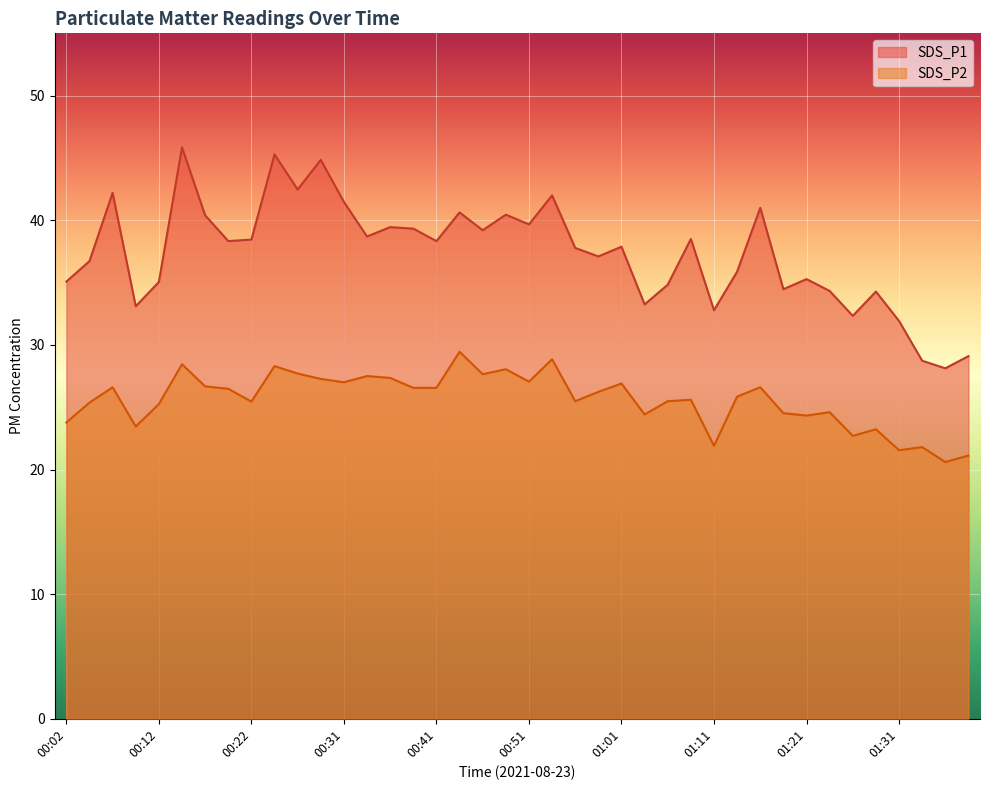

Read the SDS_P1 value at 00:43.

40.6